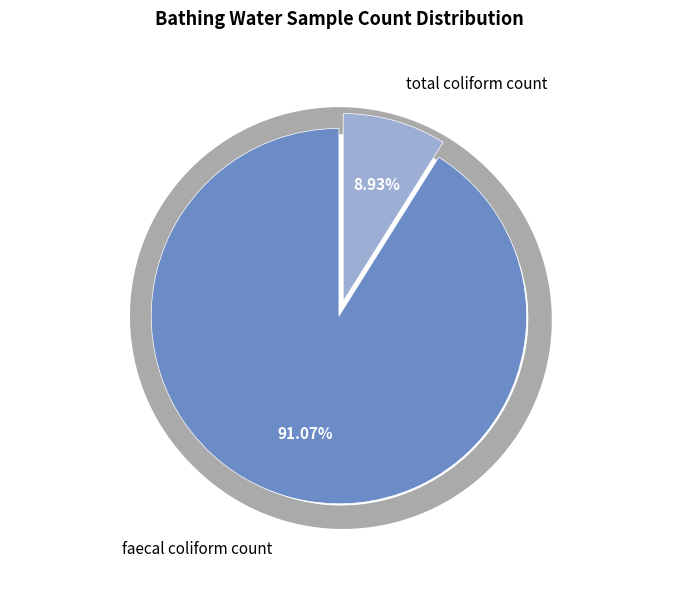

Between faecal coliform count and total coliform count, which is larger?

faecal coliform count